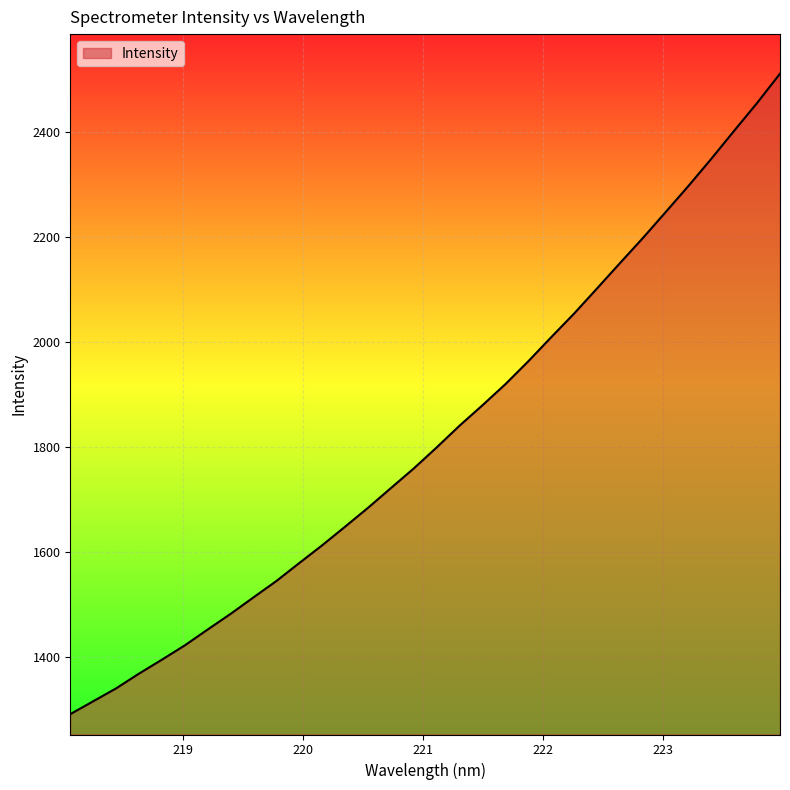

How many lines are shown in the chart?

1